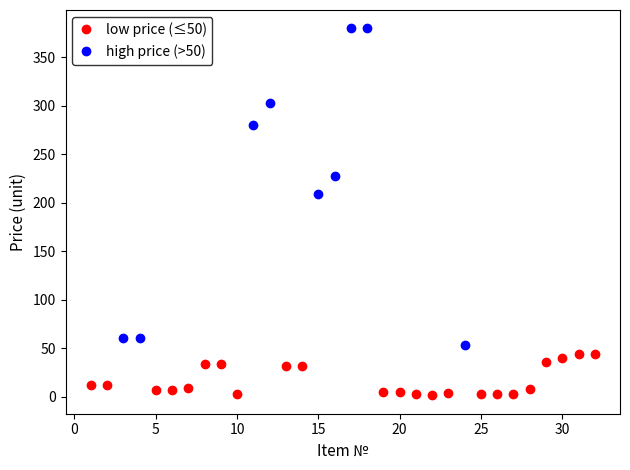

Which series contains the lowest Y value?

low price (≤50)